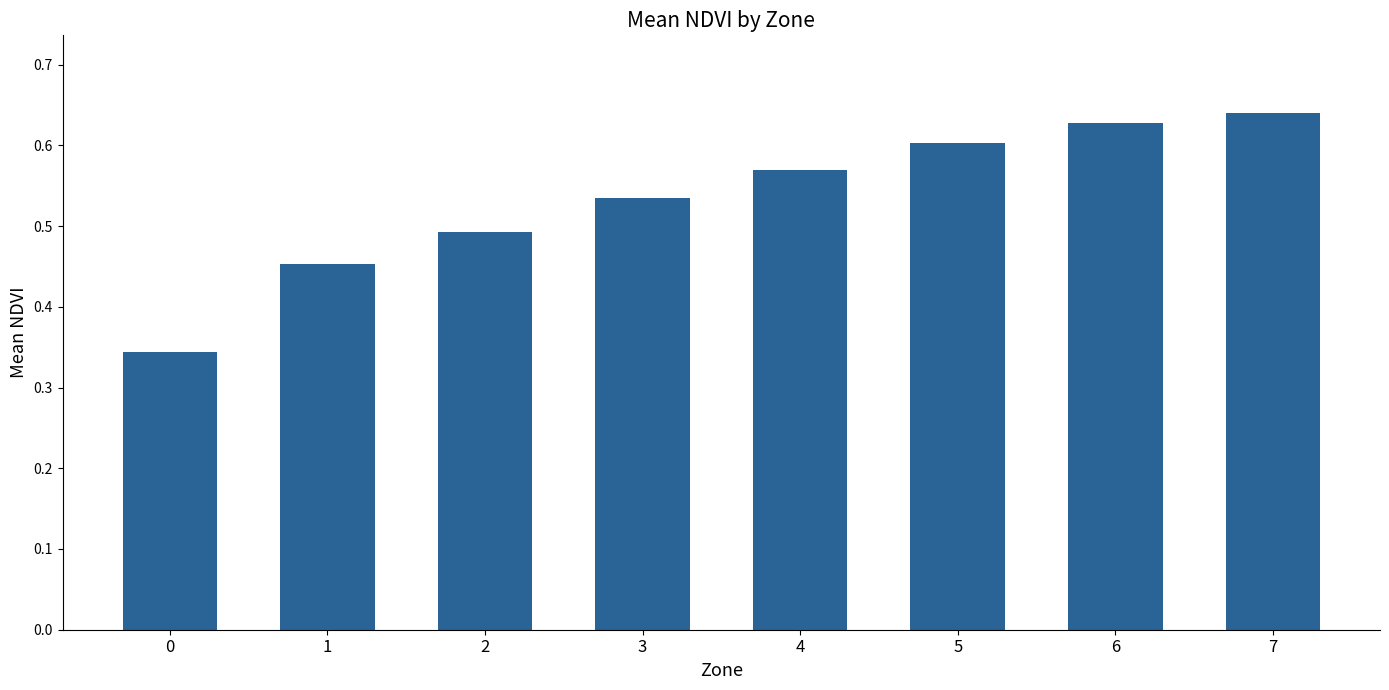

How many values are between 0 and 1?

8